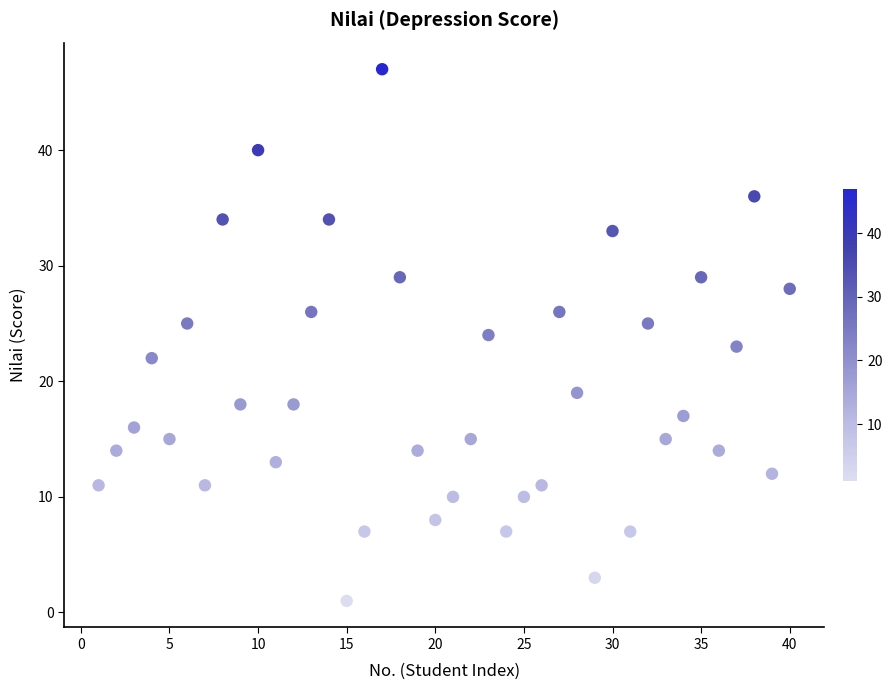

What is the range of Y values (max minus min)?

46